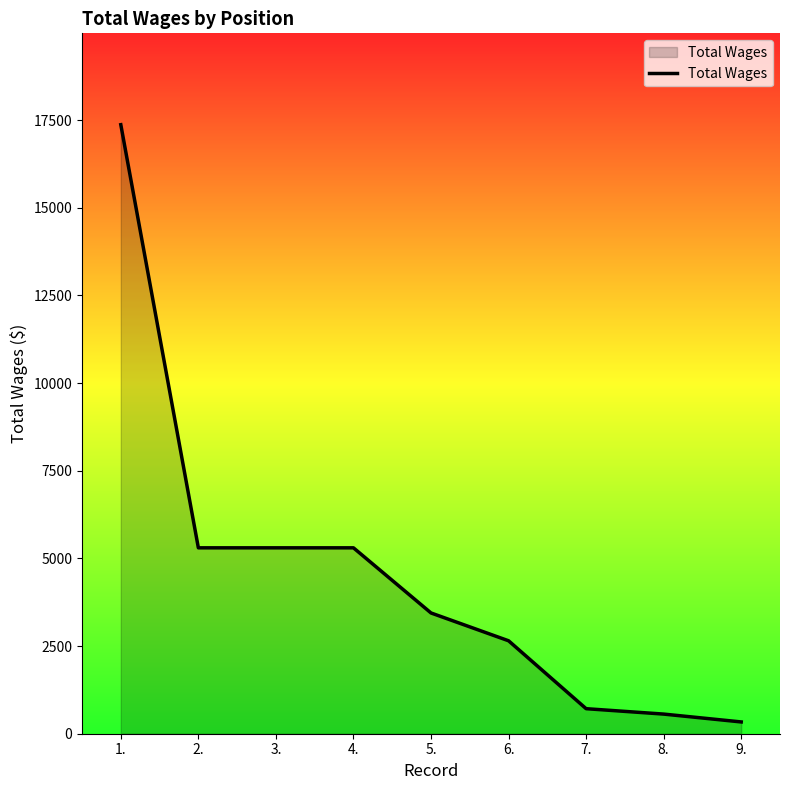

Where does the data first go above 3444?

1.